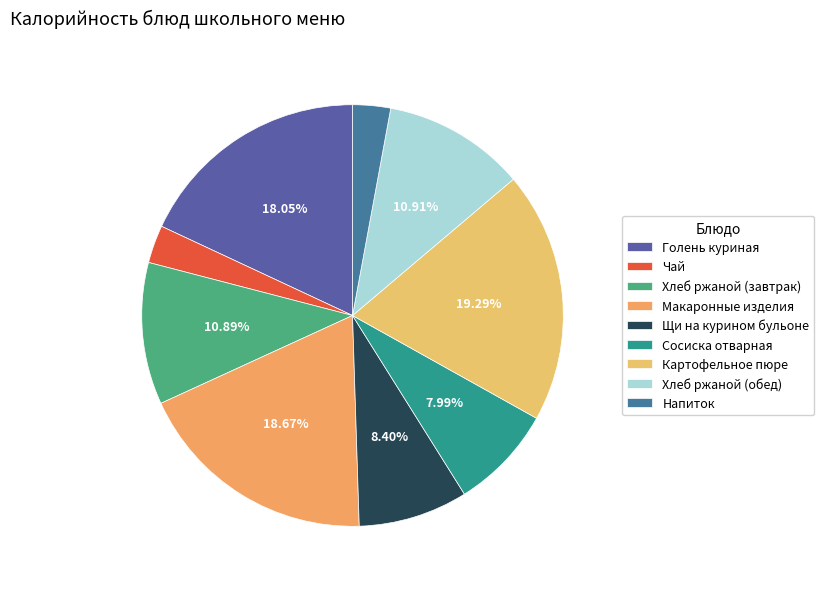

How many segments does this pie chart have?

9